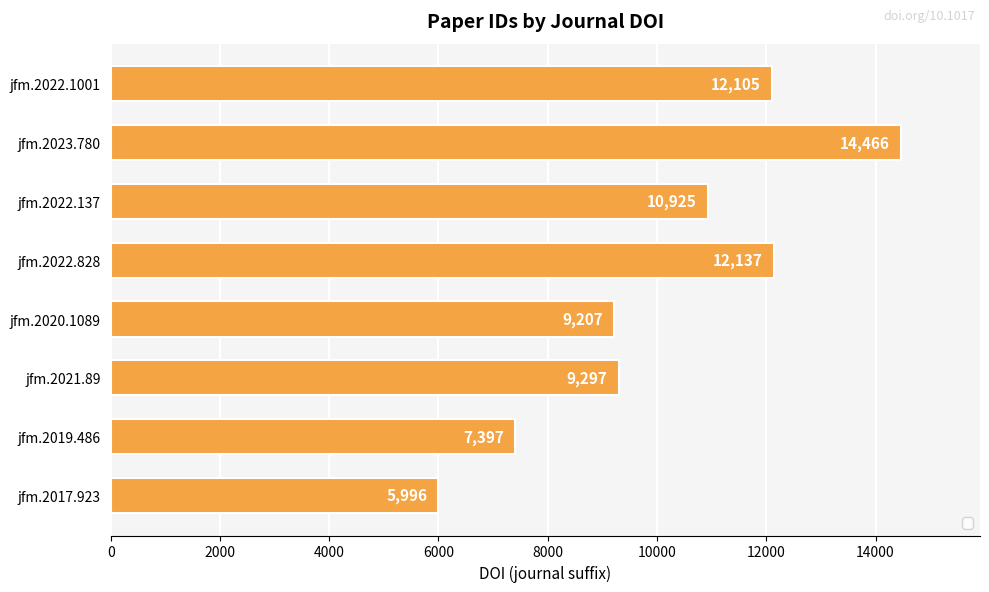

What is the greatest value displayed?

14466